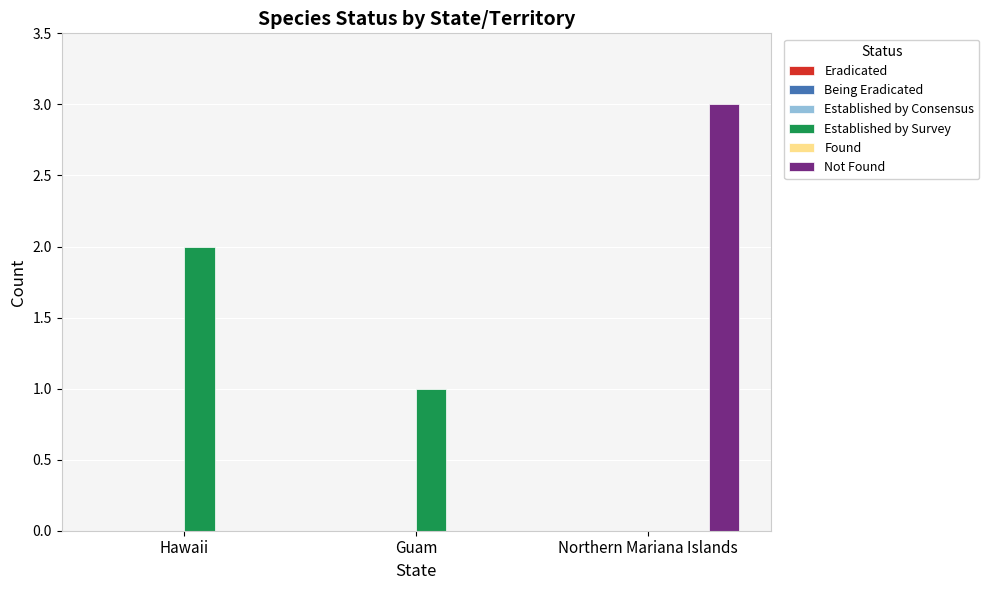

Is the value of Established by Survey at Guam greater than the value of Not Found at Hawaii?

Yes